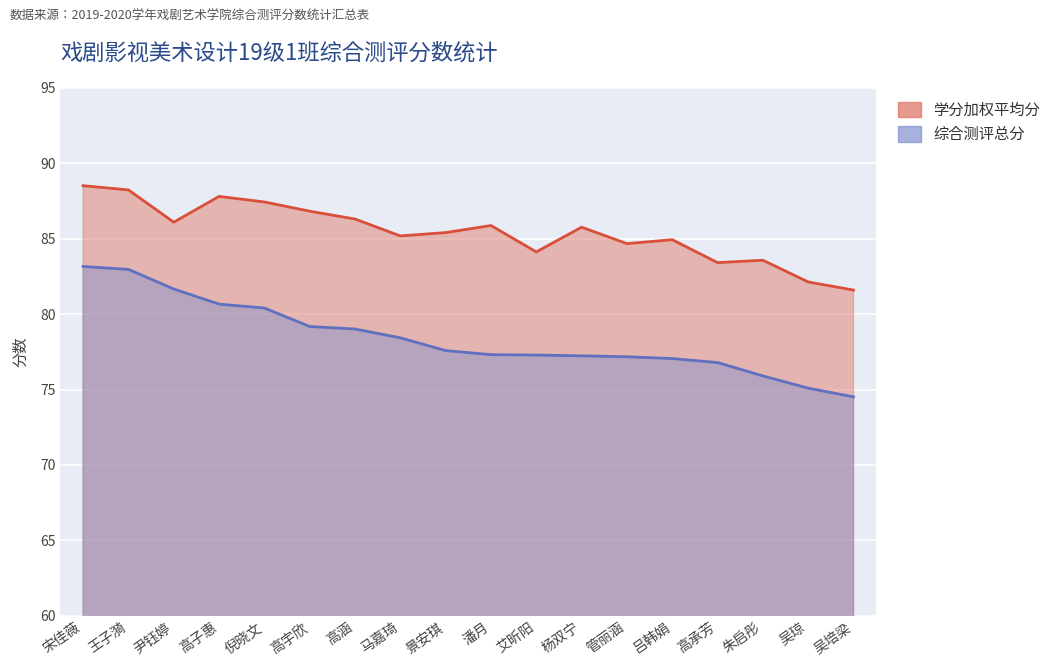

In 学分加权平均分, how many points are higher than both neighbors (excluding endpoints)?

5